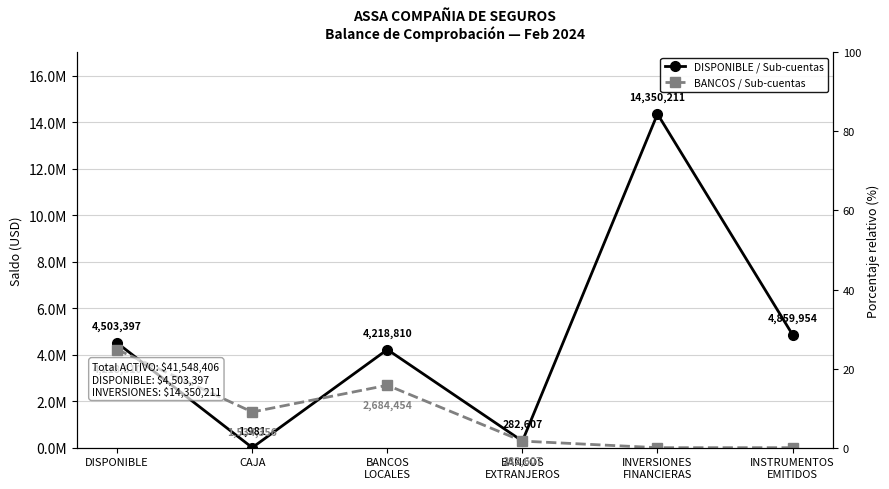

After their last crossing, which series has the higher values: DISPONIBLE / Sub-cuentas or BANCOS / Sub-cuentas?

DISPONIBLE / Sub-cuentas